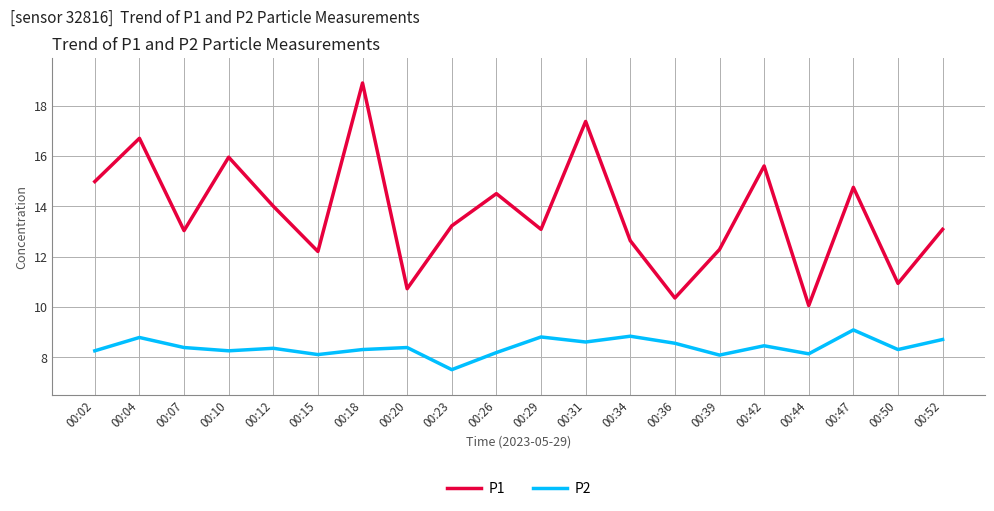

True or false: P1 and P2 cross at least once.

False